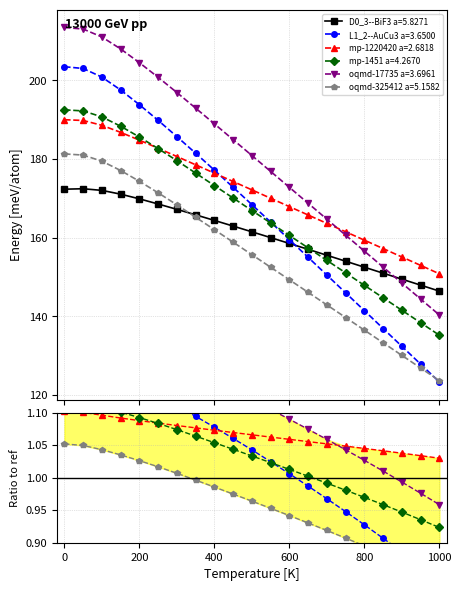

Reading left to right, list all the values displayed in this chart.

D0_3--BiF3 a=5.8271: 172.4	172.5	172.1	171.1	169.9	168.6	167.2	165.8	164.4	163.0	161.5	160.0	158.6	157.1	155.6	154.0	152.5	151.0	149.5	148.0	146.4
L1_2--AuCu3 a=3.6500: 203.5	203.0	200.8	197.6	193.8	189.8	185.7	181.5	177.2	172.8	168.4	164.0	159.5	155.0	150.5	146.0	141.5	136.9	132.4	127.9	123.3
mp-1220420 a=2.6818: 190.0	189.8	188.6	186.8	184.8	182.8	180.7	178.6	176.4	174.3	172.2	170.1	167.9	165.8	163.7	161.5	159.4	157.3	155.1	153.0	150.8
mp-1451 a=4.2670: 192.5	192.3	190.7	188.4	185.6	182.7	179.6	176.4	173.3	170.1	166.9	163.8	160.6	157.4	154.2	151.1	147.9	144.7	141.6	138.4	135.2
oqmd-17735 a=3.6961: 213.5	213.1	211.0	208.0	204.5	200.8	196.9	193.0	189.0	184.9	180.9	176.9	172.8	168.8	164.7	160.7	156.6	152.5	148.5	144.4	140.4
oqmd-325412 a=5.1582: 181.3	181.0	179.5	177.1	174.4	171.4	168.4	165.2	162.1	158.9	155.7	152.5	149.3	146.1	142.9	139.7	136.5	133.3	130.1	126.9	123.7